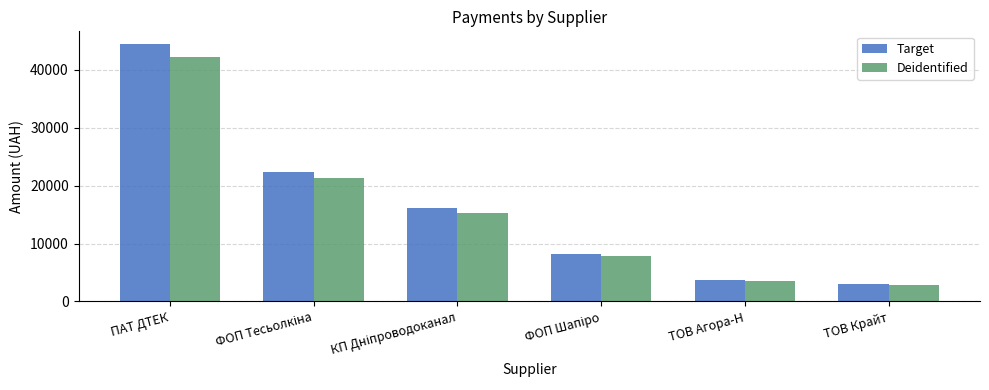

Which series has the largest total across all categories?

Target